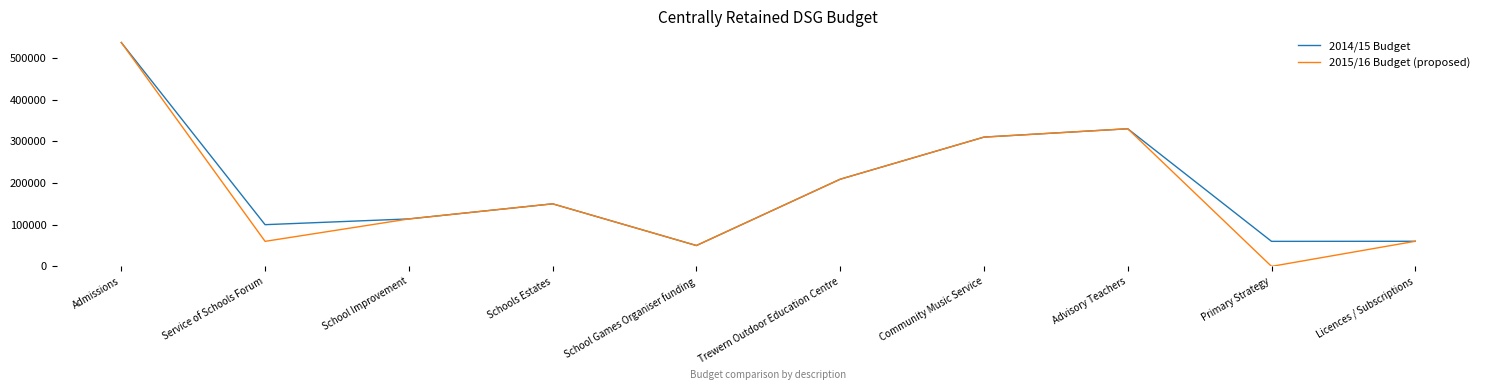

At which label does 2014/15 Budget reach its minimum?

School Games Organiser funding